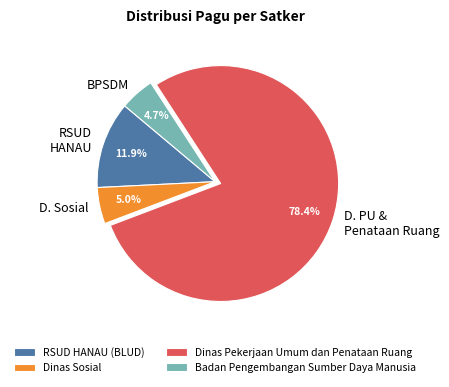

To the nearest percent, what is the combined percentage of Badan Pengembangan Sumber Daya Manusia and Dinas Sosial?

10%